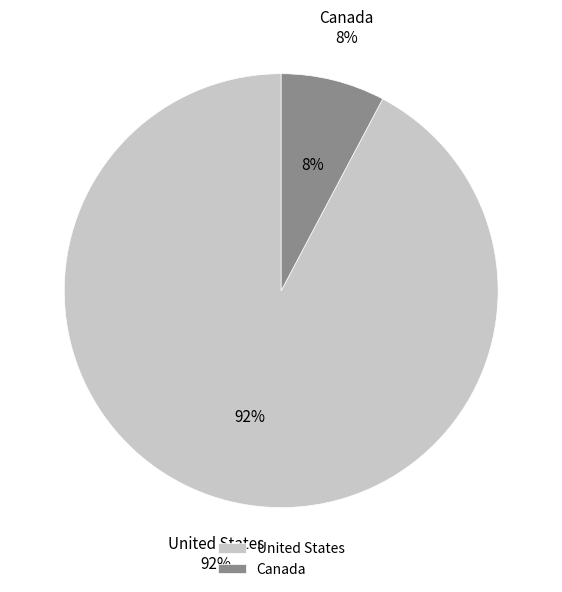

How many slices are in this pie chart?

2